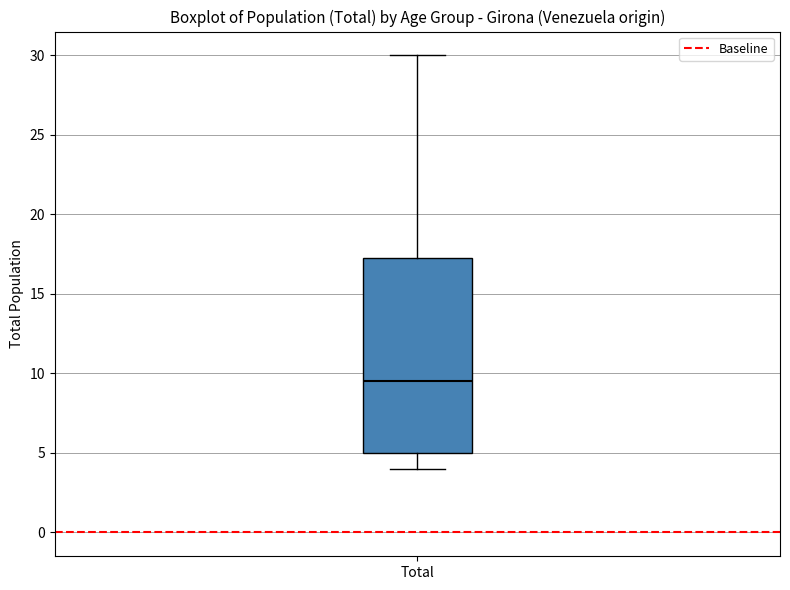

Transcribe this box plot: give where the median line is, the range the box spans, and where the two whiskers end, as read against the y-axis. The values are not printed on the chart, so give them approximately, as read against the axis.

median 9.5, box 5.0 to 17.5, whiskers 4.0 to 30.0